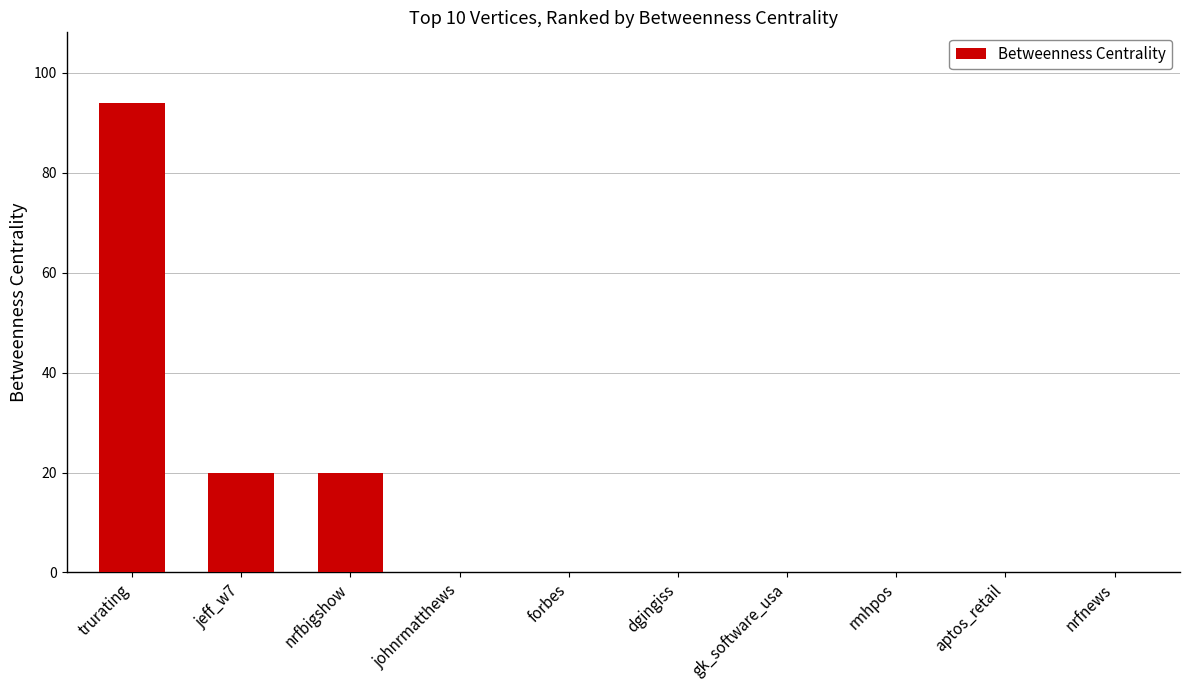

What is the change in value from nrfbigshow to rmhpos?

-20